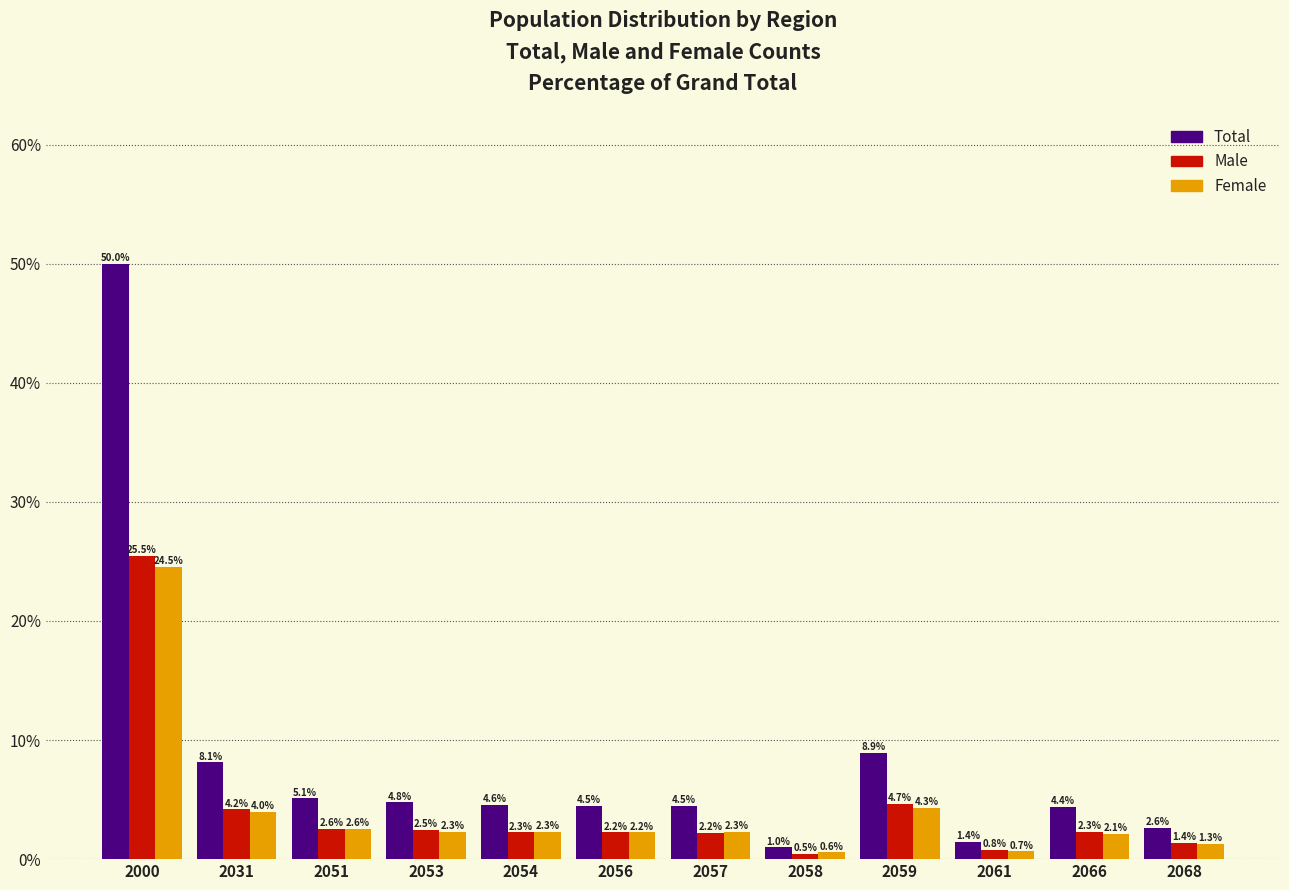

Reading right to left, list all the values displayed in this chart.

Total: 2.6	4.4	1.4	8.9	1.0	4.5	4.5	4.6	4.8	5.1	8.1	50.0
Male: 1.4	2.3	0.8	4.7	0.5	2.2	2.2	2.3	2.5	2.6	4.2	25.5
Female: 1.3	2.1	0.7	4.3	0.6	2.3	2.2	2.3	2.3	2.6	4.0	24.5